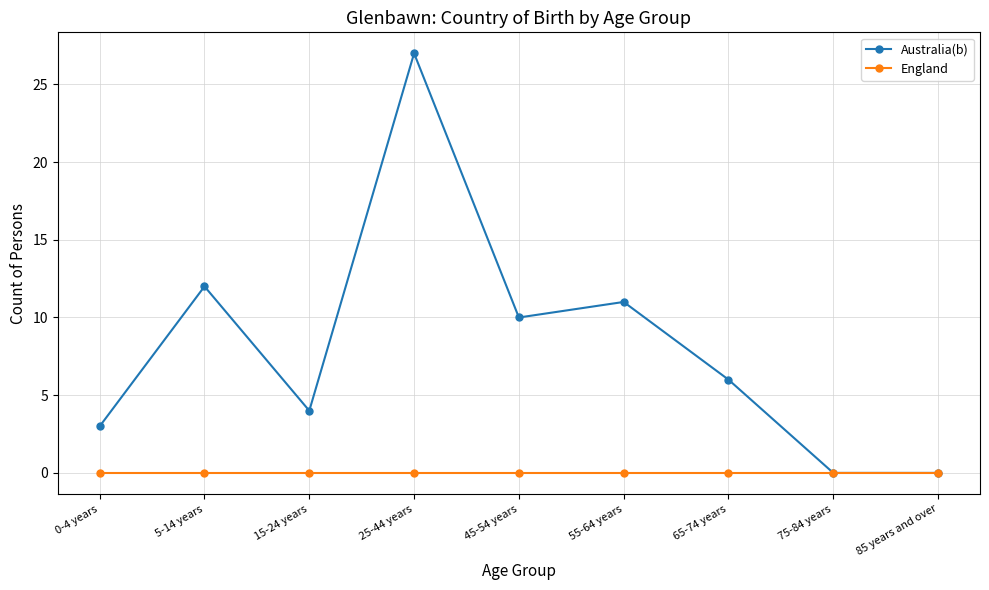

The Australia(b) series shows 18 at 85 years and over. True or false?

False